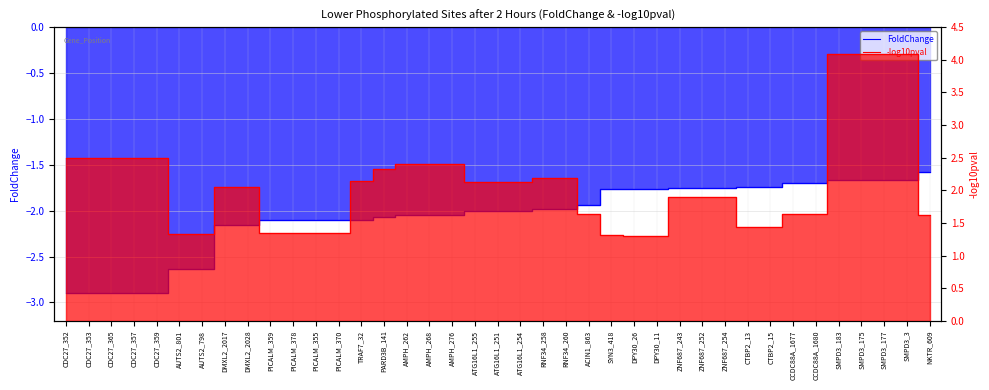

Is it true that -log10pval equals 2.1 at AUTS2_798?

False